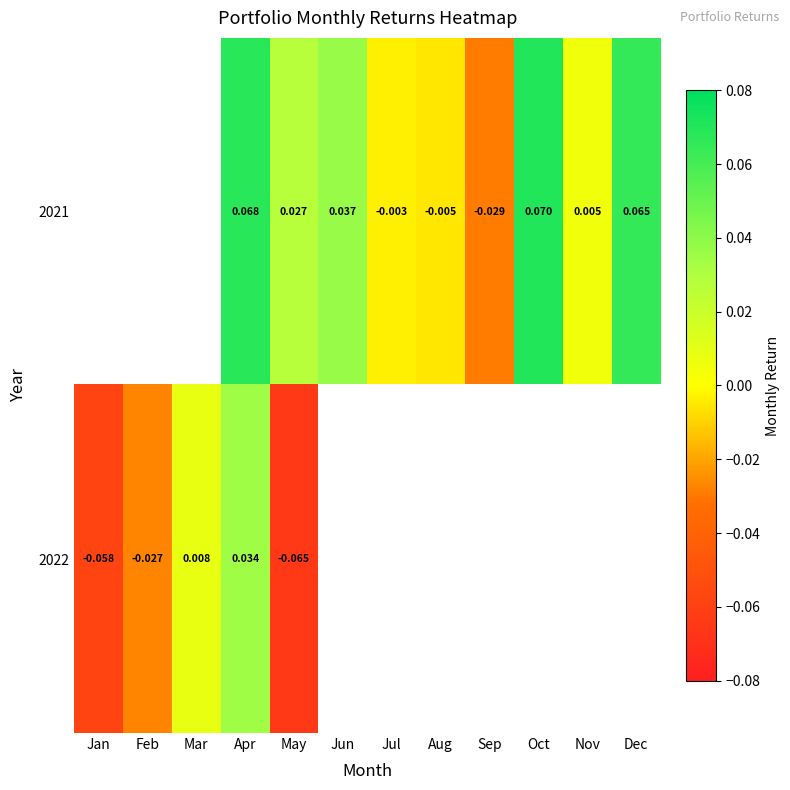

Is the value of 2021 at Aug greater than the value of 2022 at Apr?

No